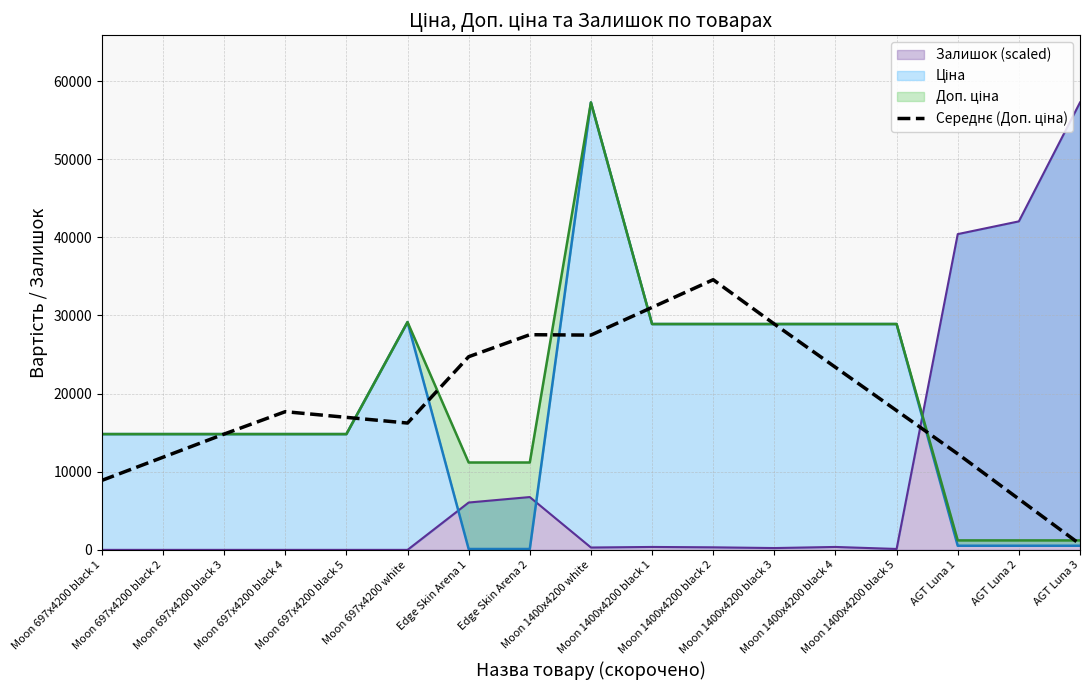

What is the sum of all values?

321385.7